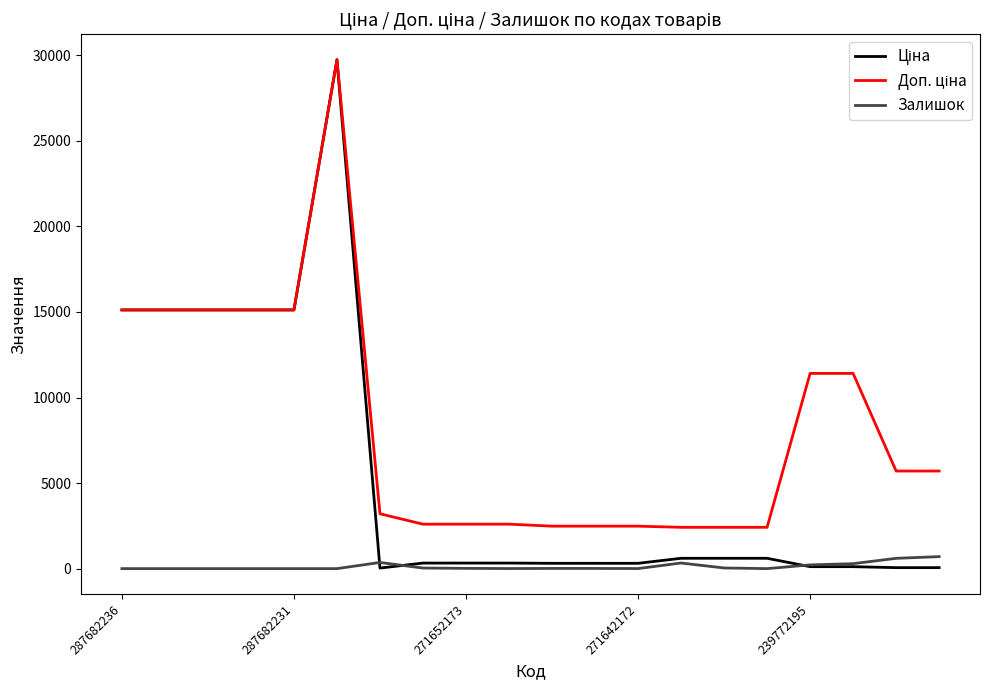

True or false: Залишок has a value of 15.0 at 271652173.

True